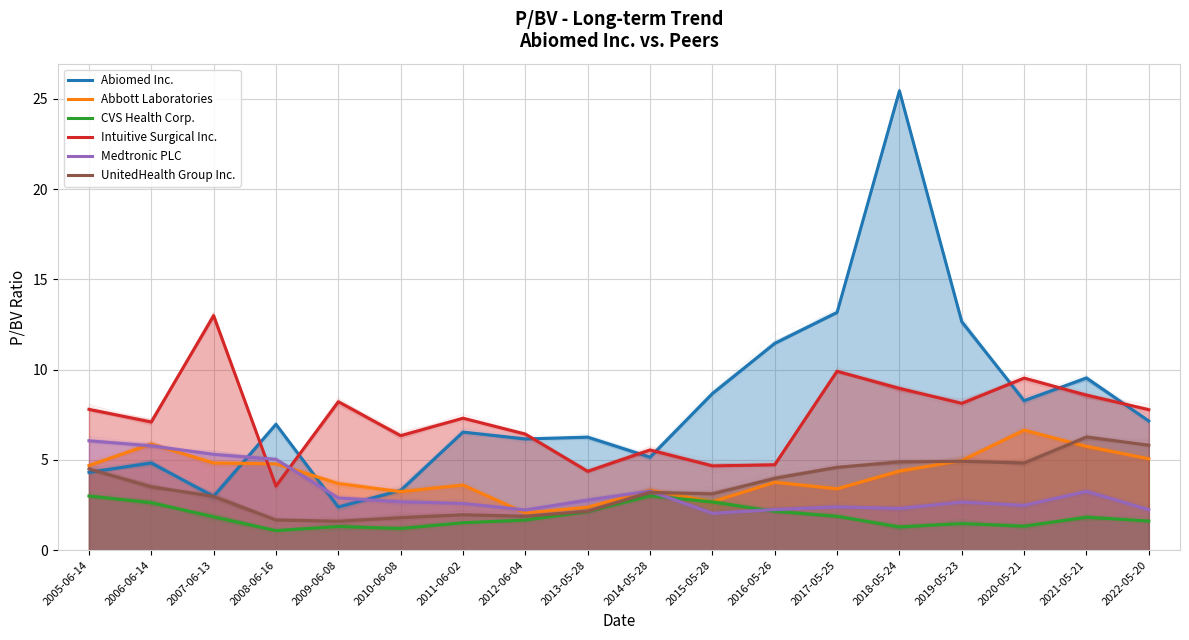

How many lines are shown in the chart?

6